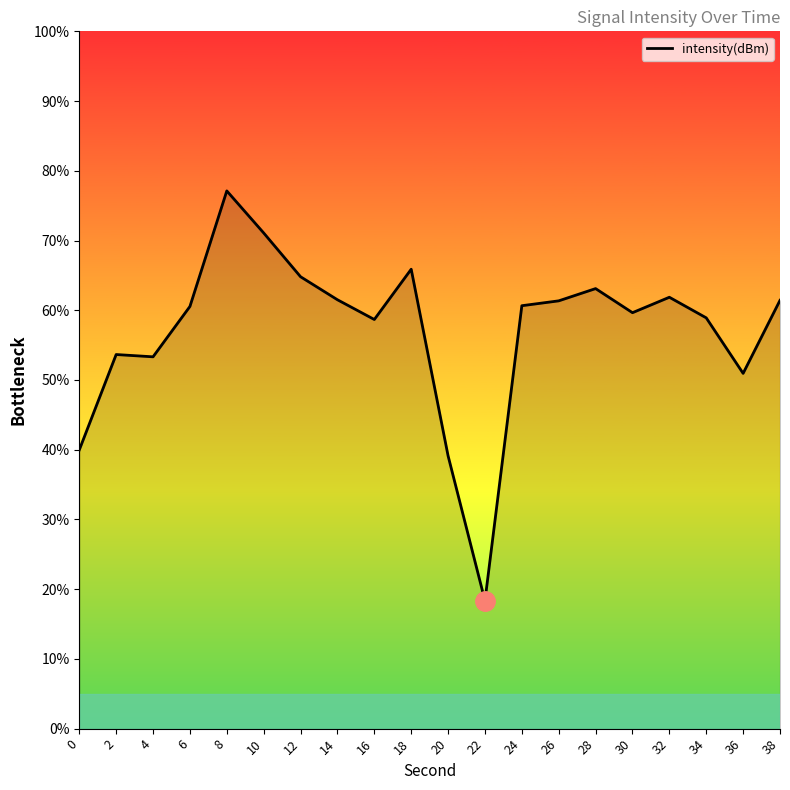

The value at 32 is 20.3. True or false?

False